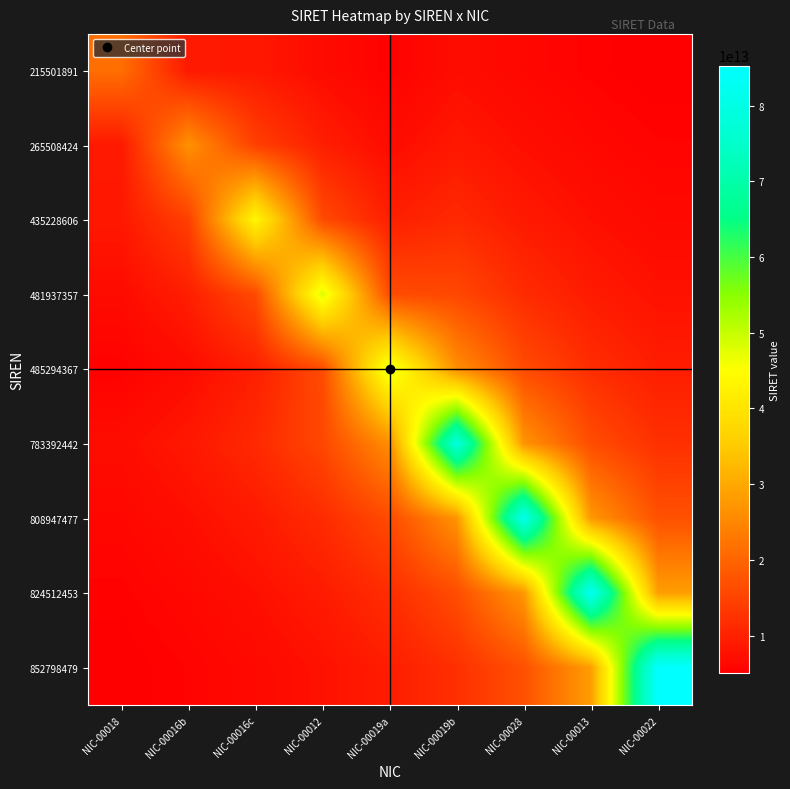

What is the spread (max minus min) of values at NIC-00019a?

43137277066683.6